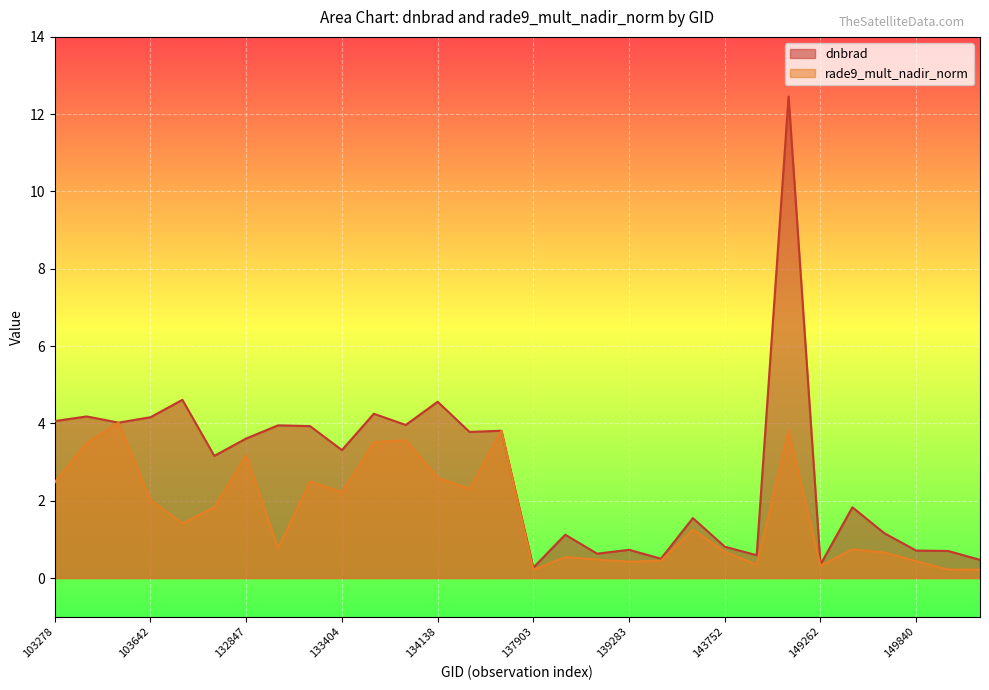

True or false: rade9_mult_nadir_norm and dnbrad cross at least once.

False